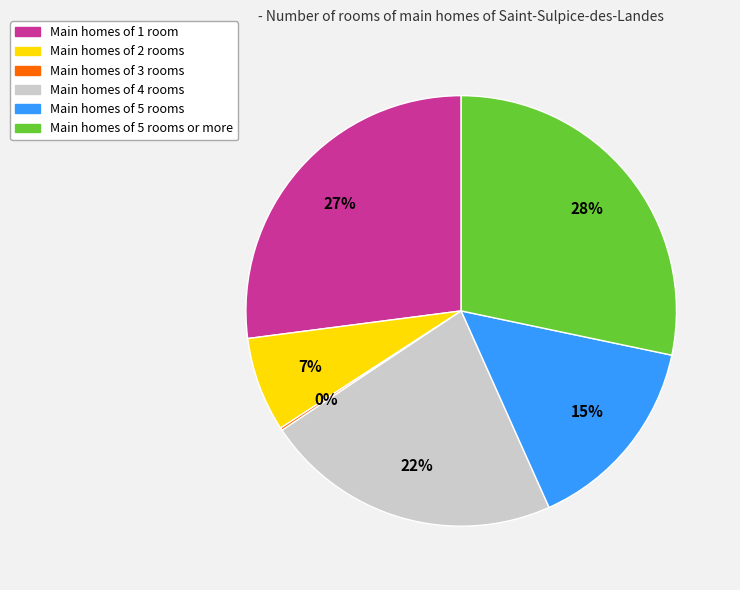

Is there a majority slice in this chart?

No